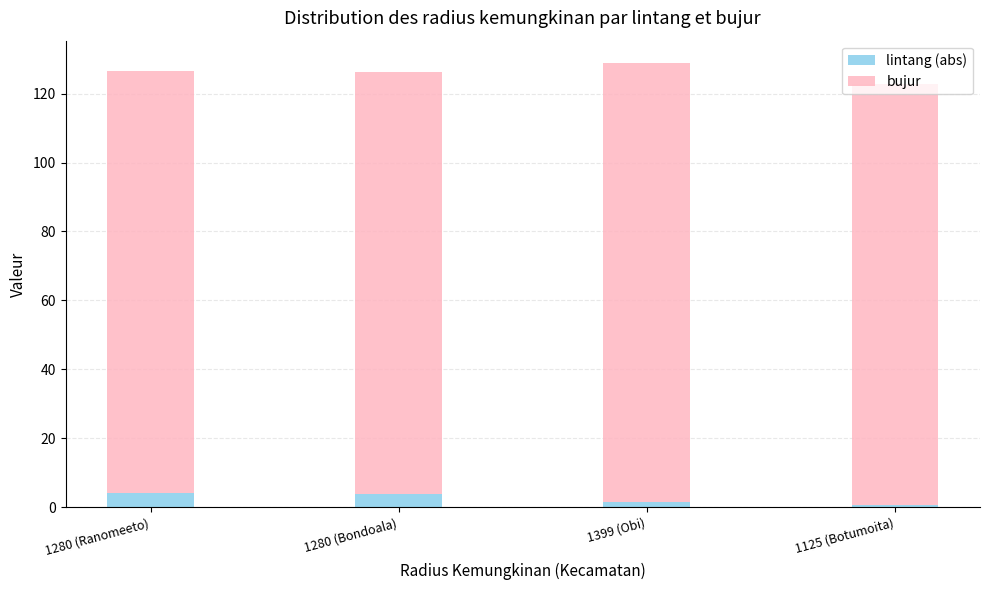

The value of lintang (abs) at 1280 (Ranomeeto) is 4.1. True or false?

True